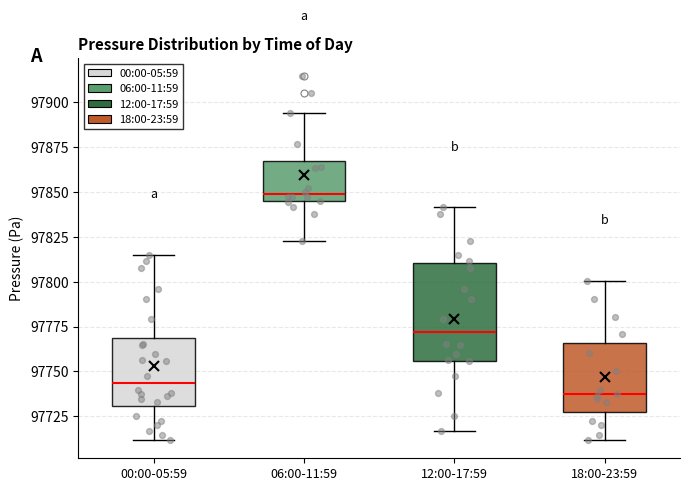

Reading left to right, read every box against the y-axis: the position of its median line, the range the box covers, and the ends of its whiskers. The values are not printed on the chart, so give them approximately, as read against the axis.

00:00-05:59: median 97745, box 97730 to 97770, whiskers 97710 to 97815
06:00-11:59: median 97850, box 97845 to 97865, whiskers 97825 to 97895
12:00-17:59: median 97770, box 97755 to 97810, whiskers 97715 to 97840
18:00-23:59: median 97735, box 97725 to 97765, whiskers 97710 to 97800